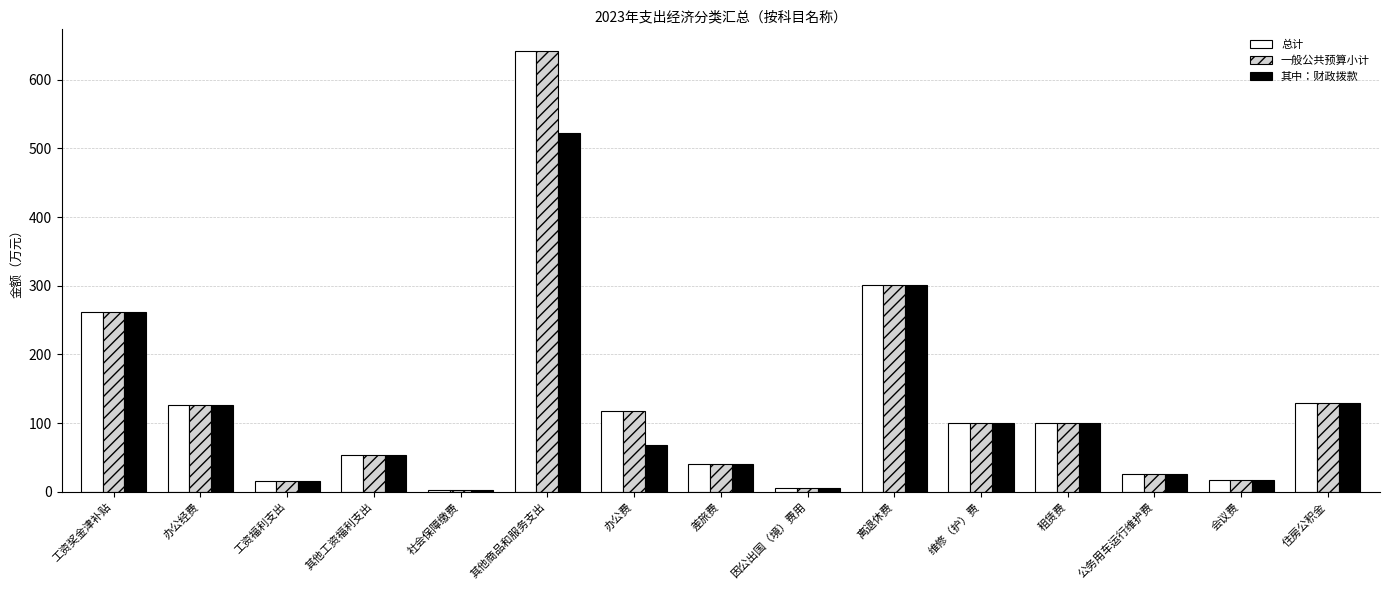

At which category does the chart reach its peak across all series?

其他商品和服务支出